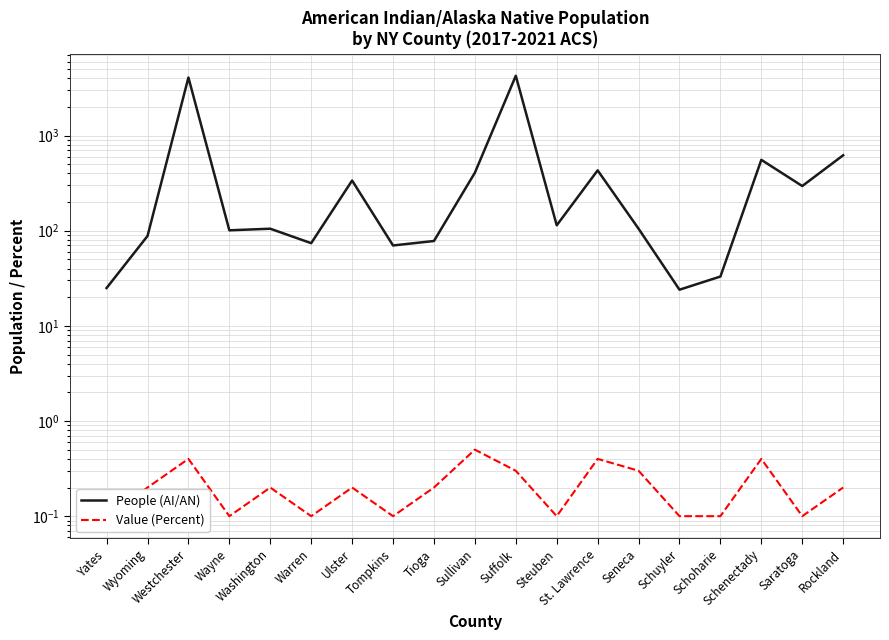

Where is the first local maximum for Value (Percent)?

Westchester